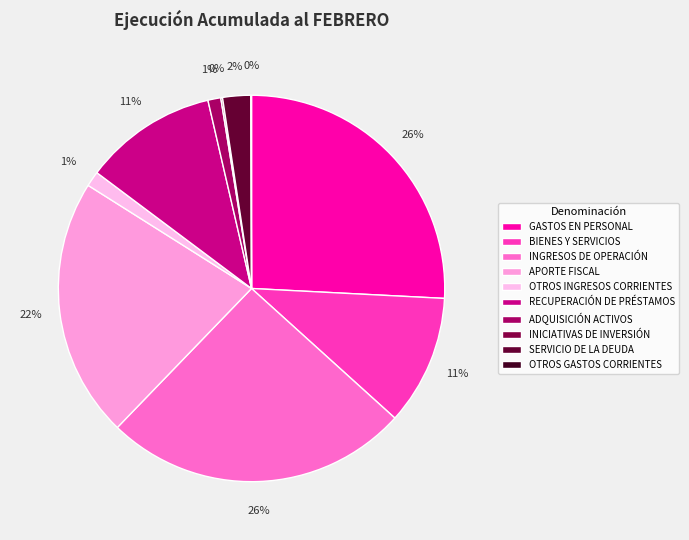

Is there any slice that represents more than half of the pie?

No